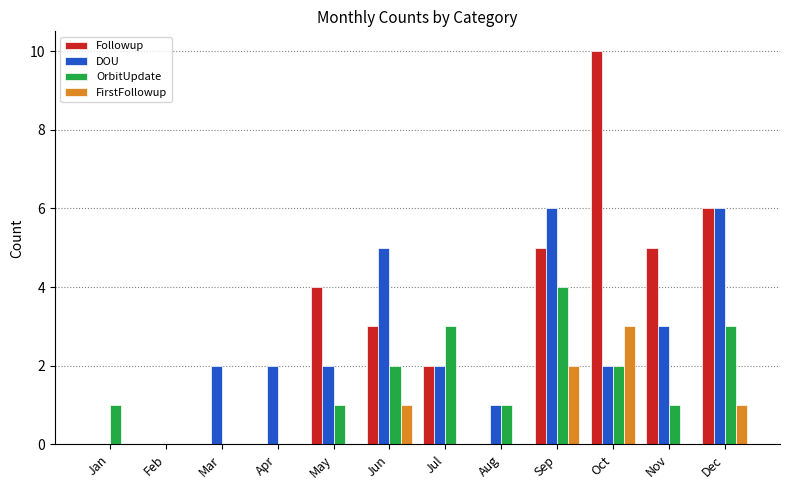

Reading right to left, transcribe all the data shown in this chart.

Followup: Dec=6	Nov=5	Oct=10	Sep=5	Aug=0	Jul=2	Jun=3	May=4	Apr=0	Mar=0	Feb=0	Jan=0
DOU: Dec=6	Nov=3	Oct=2	Sep=6	Aug=1	Jul=2	Jun=5	May=2	Apr=2	Mar=2	Feb=0	Jan=0
OrbitUpdate: Dec=3	Nov=1	Oct=2	Sep=4	Aug=1	Jul=3	Jun=2	May=1	Apr=0	Mar=0	Feb=0	Jan=1
FirstFollowup: Dec=1	Nov=0	Oct=3	Sep=2	Aug=0	Jul=0	Jun=1	May=0	Apr=0	Mar=0	Feb=0	Jan=0